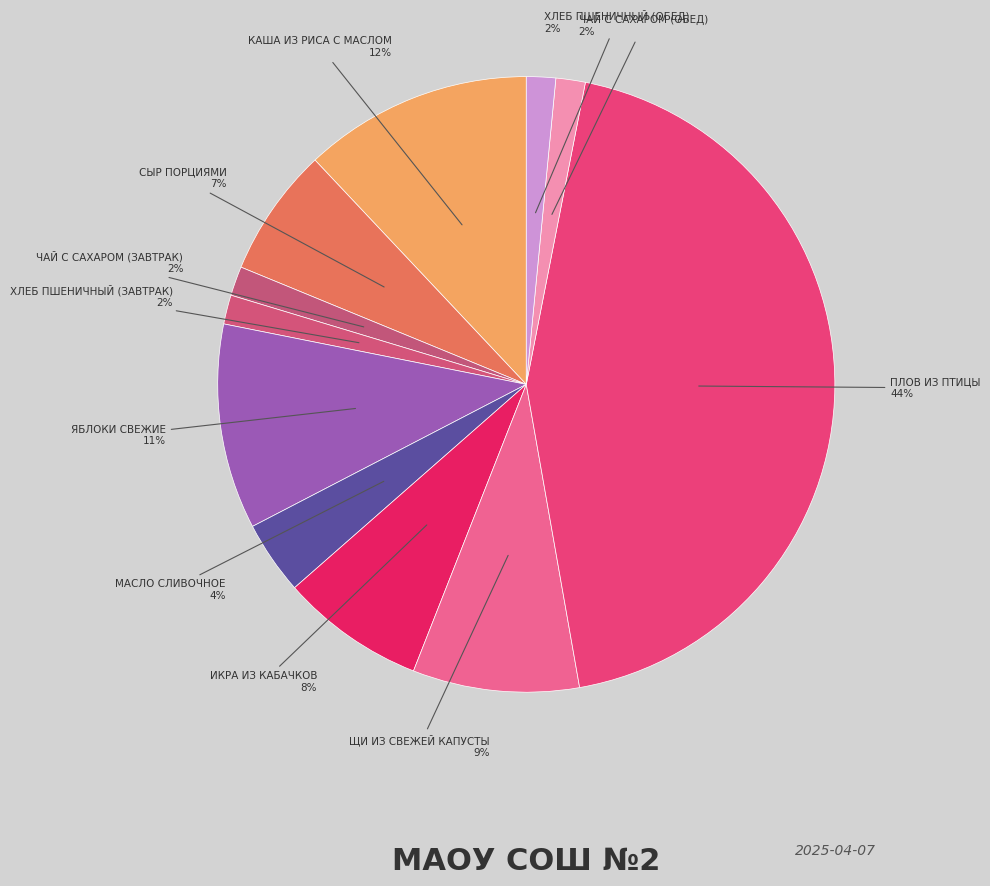

Count the number of slices in the pie.

11